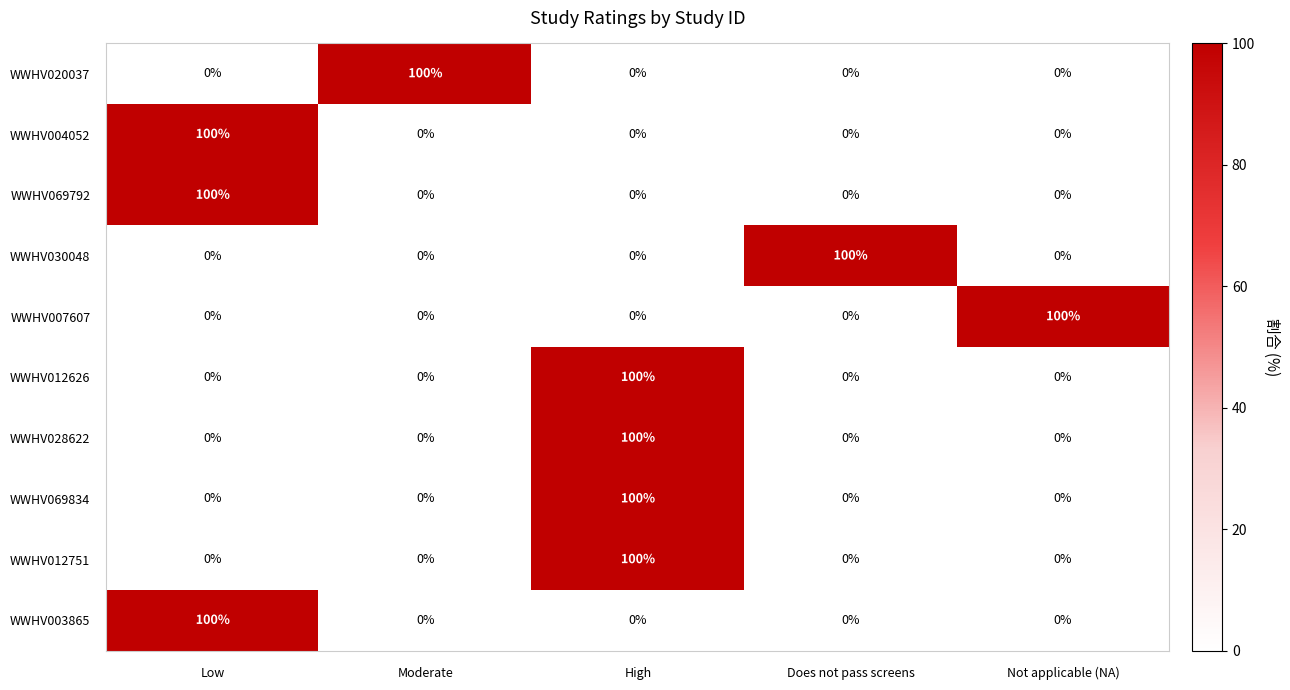

What is the spread (max minus min) of values at Not applicable (NA)?

100